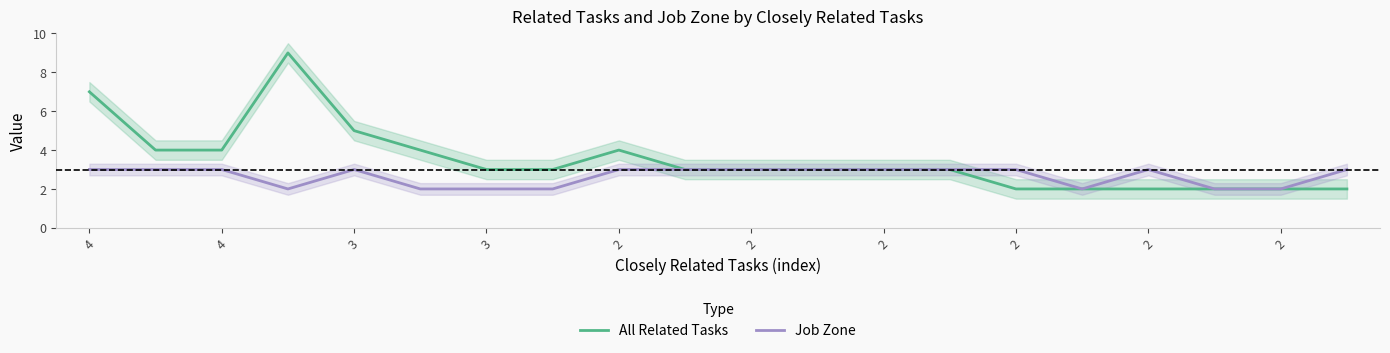

At which category is the sum across all series the highest?

3